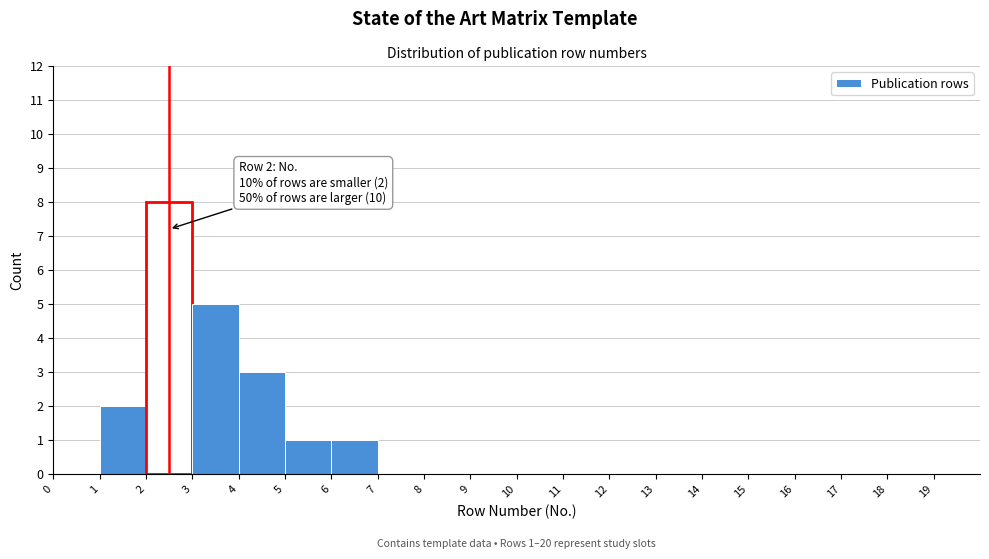

Over which range of the x-axis is the bar tallest?

2 to 3